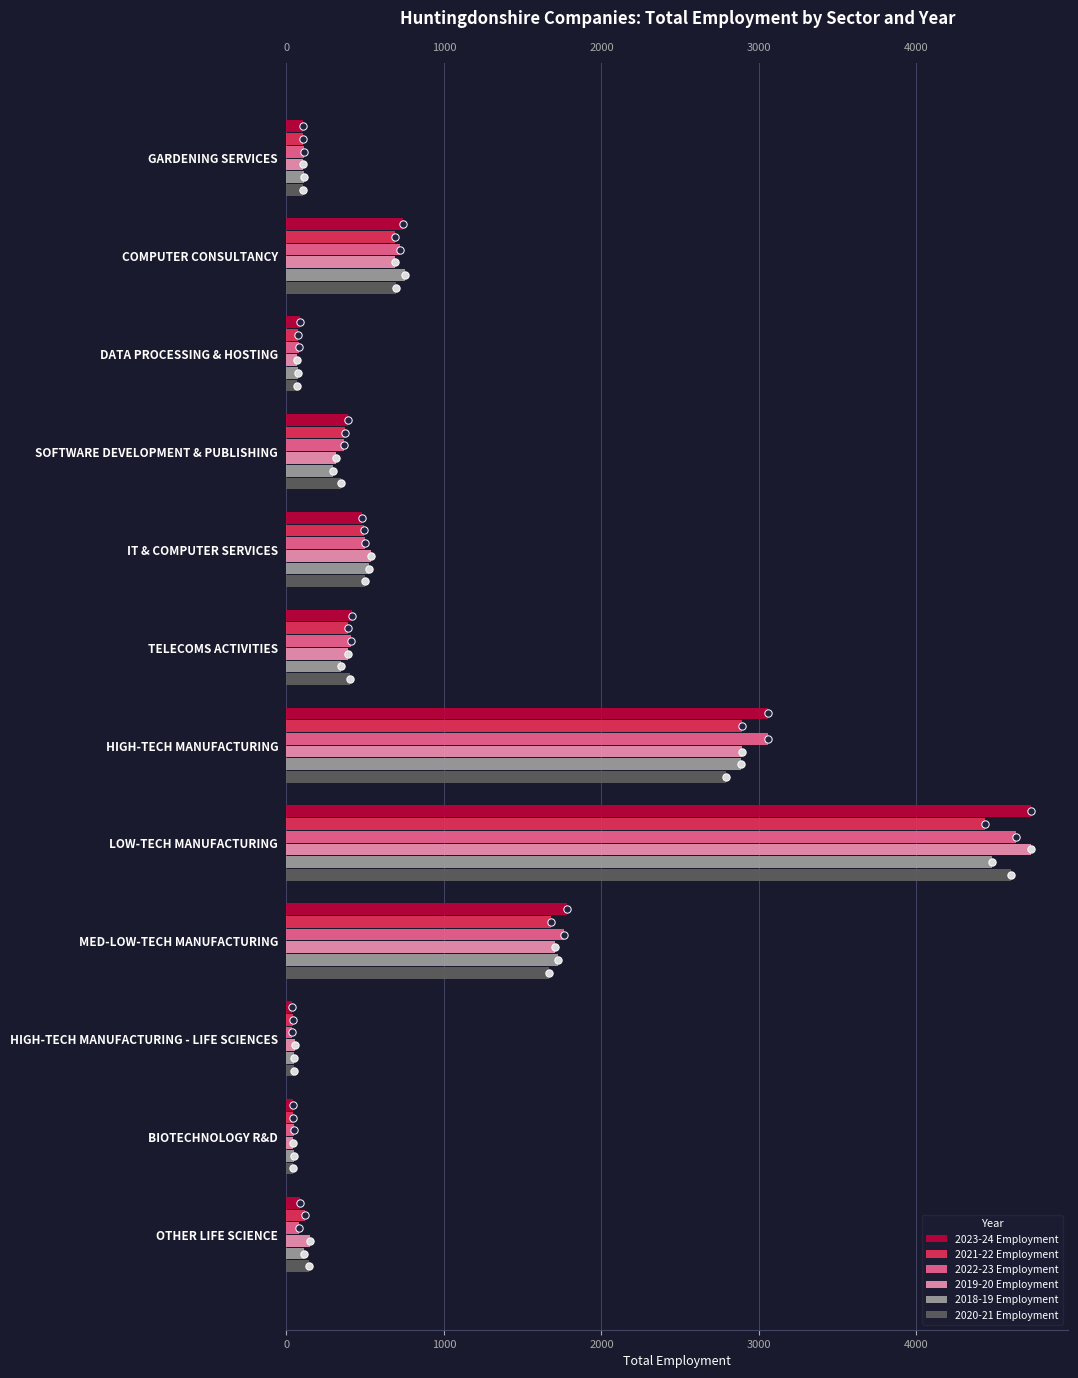

Which series reaches the minimum Y coordinate?

2023-24 Employment